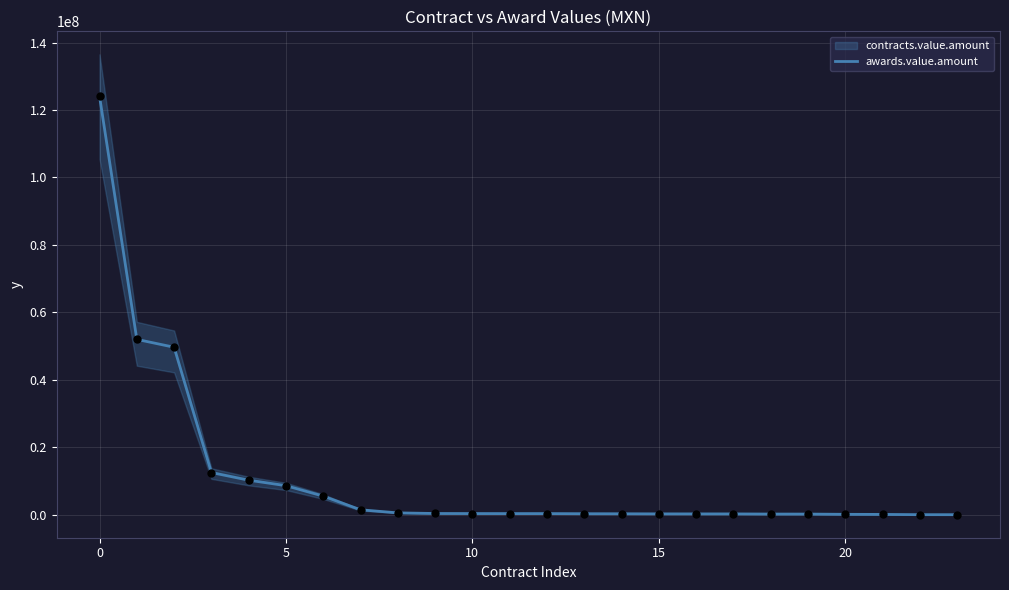

What is the highest value of the awards.value.amount series?

124100000.0